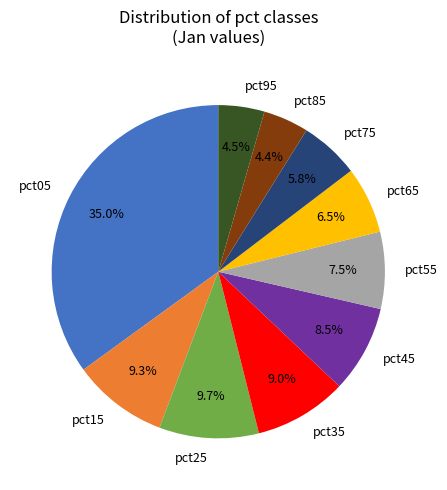

Which slice is the largest?

pct05